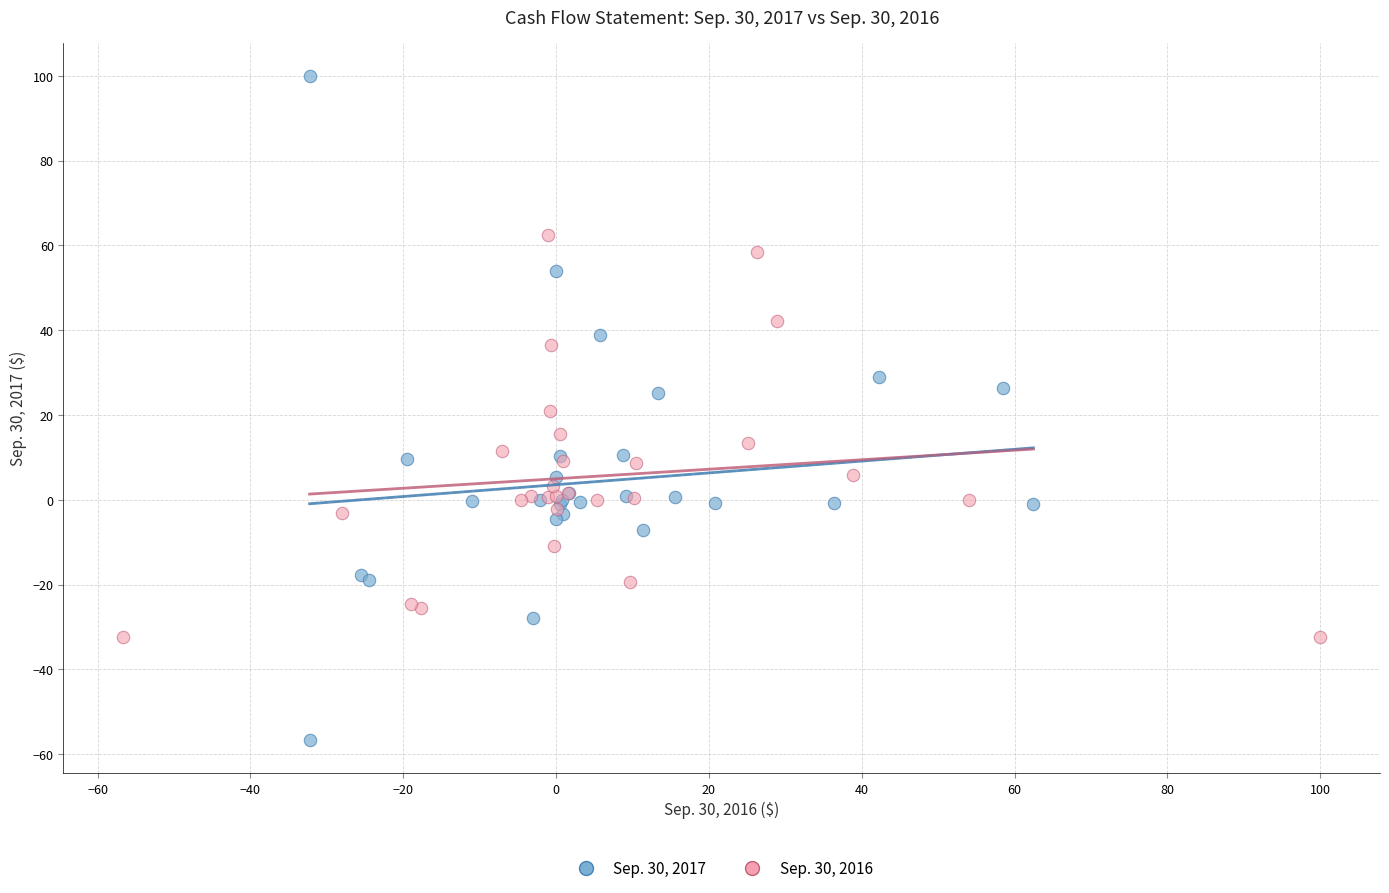

Which series contains the lowest Y value?

Sep. 30, 2017